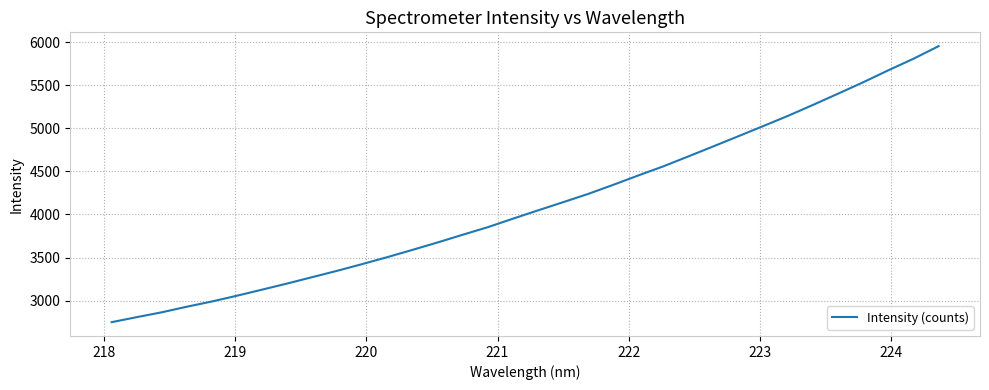

What is the smallest value displayed?

2750.1